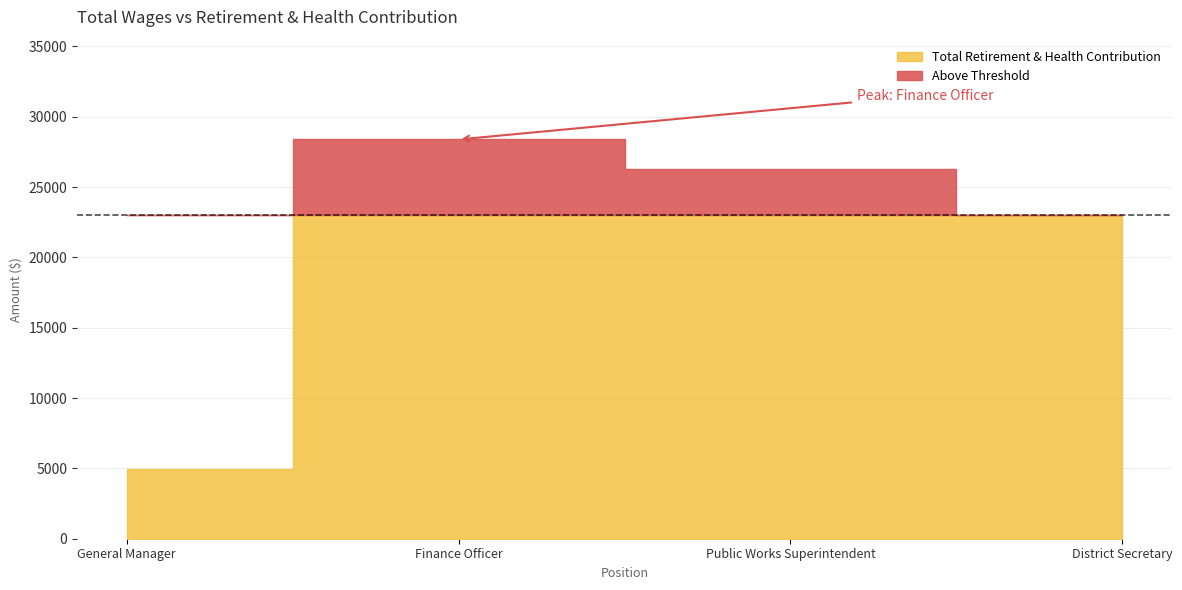

Reading right to left, extract all data points from this chart.

22977	26272	28378	4970